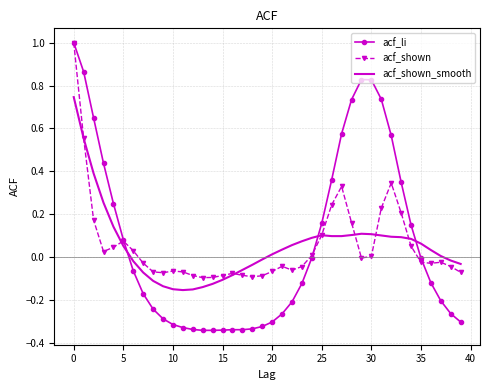

What is the difference between the maximum and minimum values in the acf_li series?

1.3